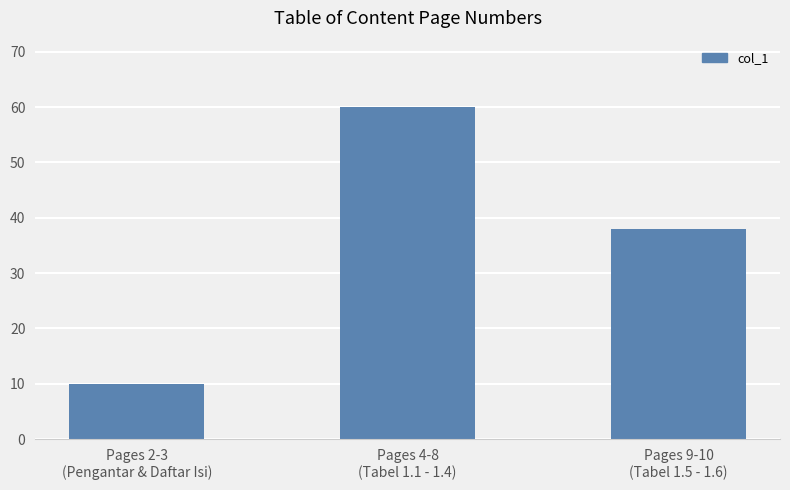

Which has a higher value, Pages 9-10
(Tabel 1.5 - 1.6) or Pages 2-3
(Pengantar & Daftar Isi)?

Pages 9-10
(Tabel 1.5 - 1.6)